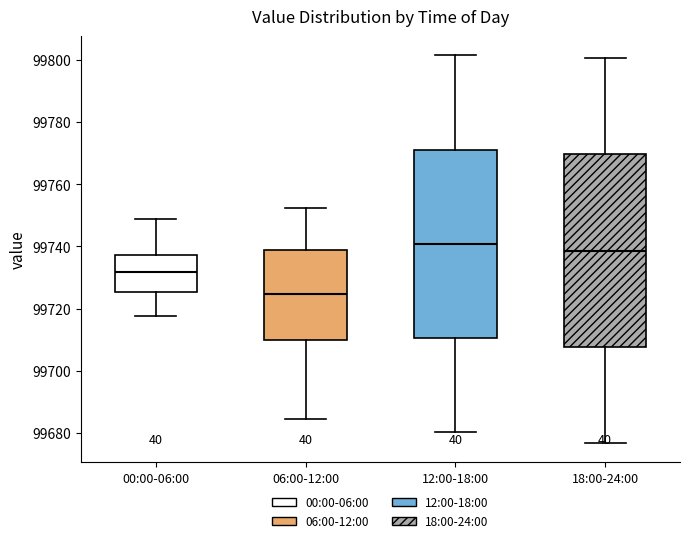

Where does the median line of the box for 06:00-12:00 sit on the y-axis? The values are not printed on the chart, so give them approximately, as read against the axis.

99724